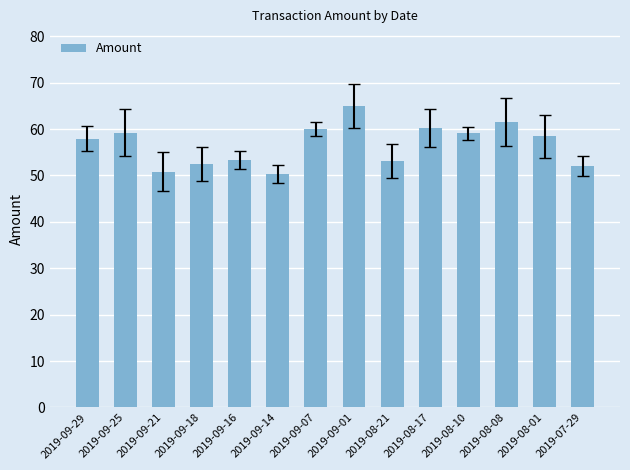

At which category does the chart reach its peak across all series?

2019-09-01